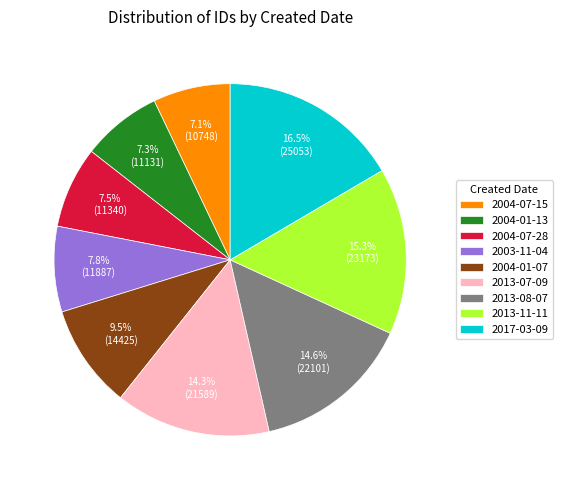

To the nearest percent, what is the difference between the 2004-07-28 and 2017-03-09 slice percentages?

9%